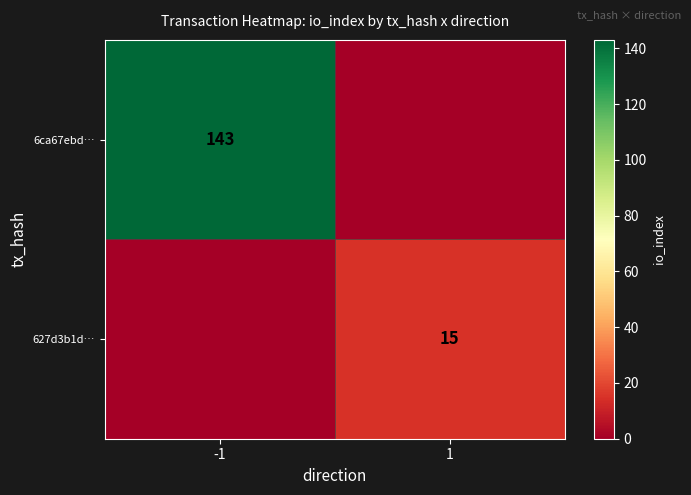

Which category has the highest value across all series?

-1